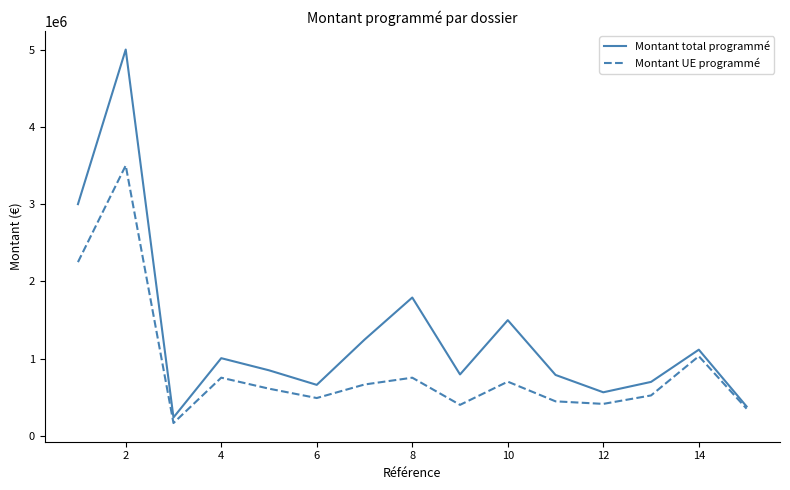

Which series has the largest range (max minus min)?

Montant total programmé